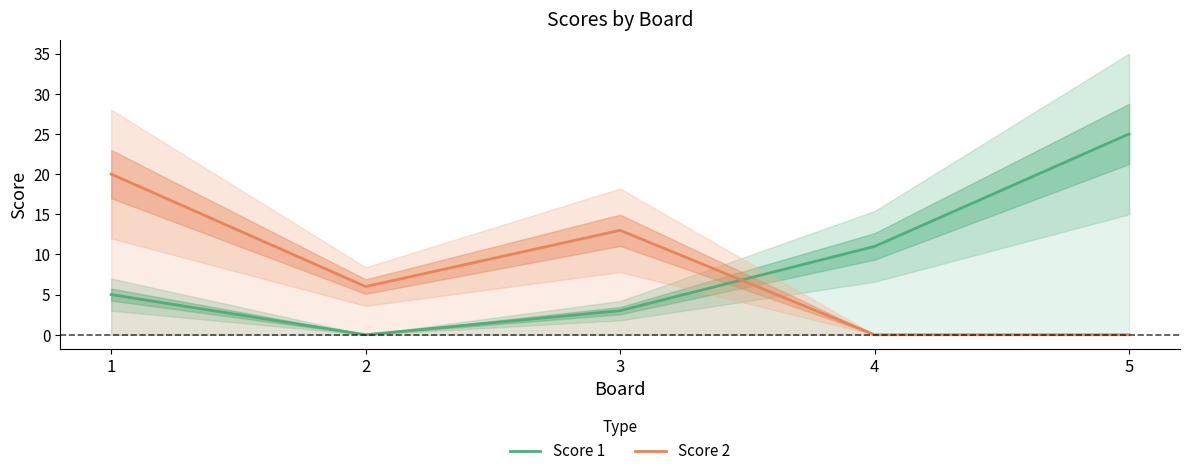

How many lines are shown in the chart?

2